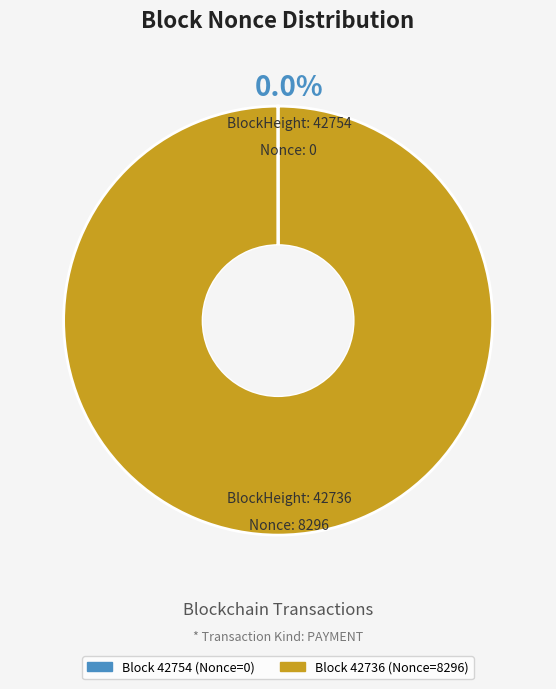

Is there any slice that represents more than half of the pie?

Yes